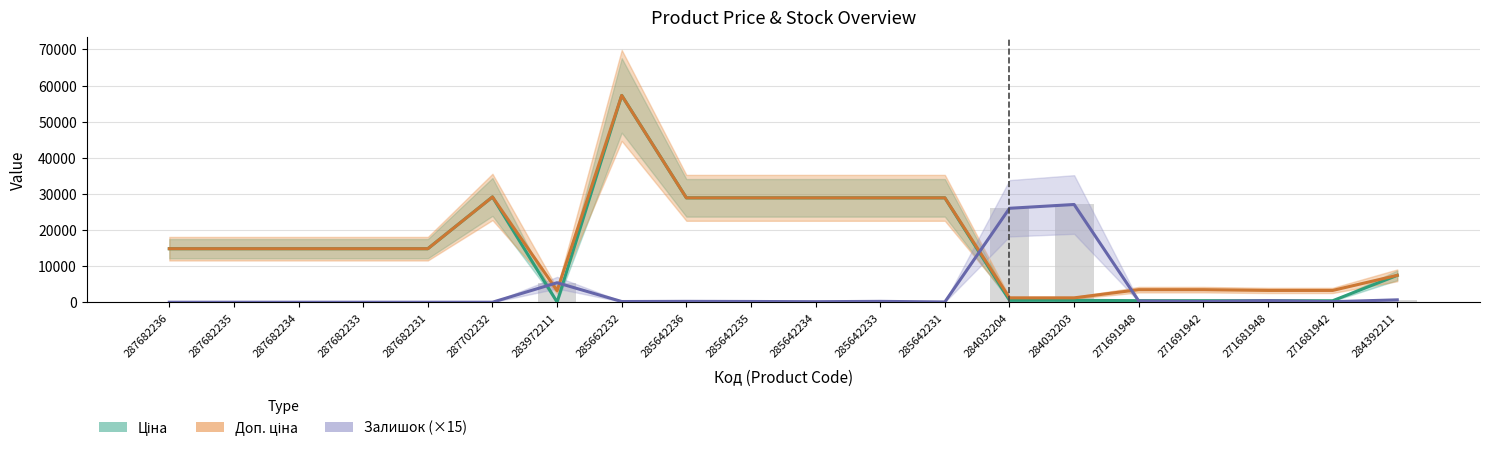

Are the bars grouped side by side (vs. stacked)?

Yes